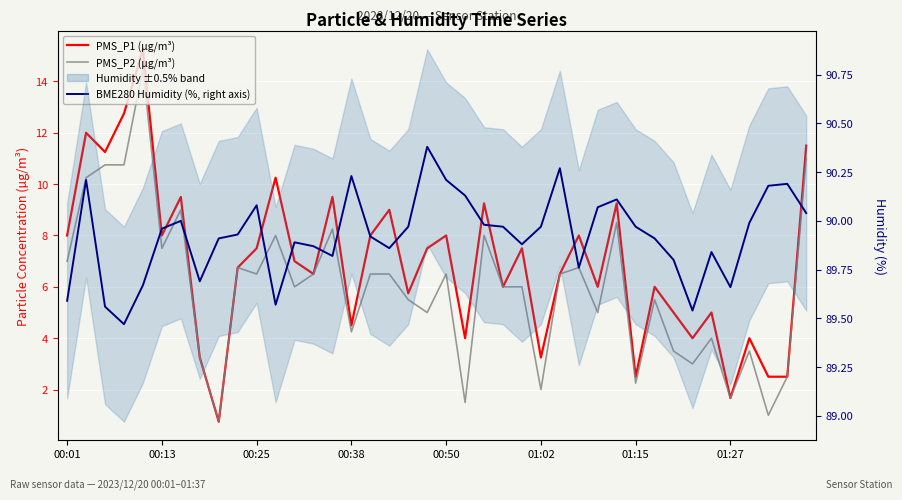

In BME280 Humidity (%, right axis), how many points are higher than both neighbors (excluding endpoints)?

10